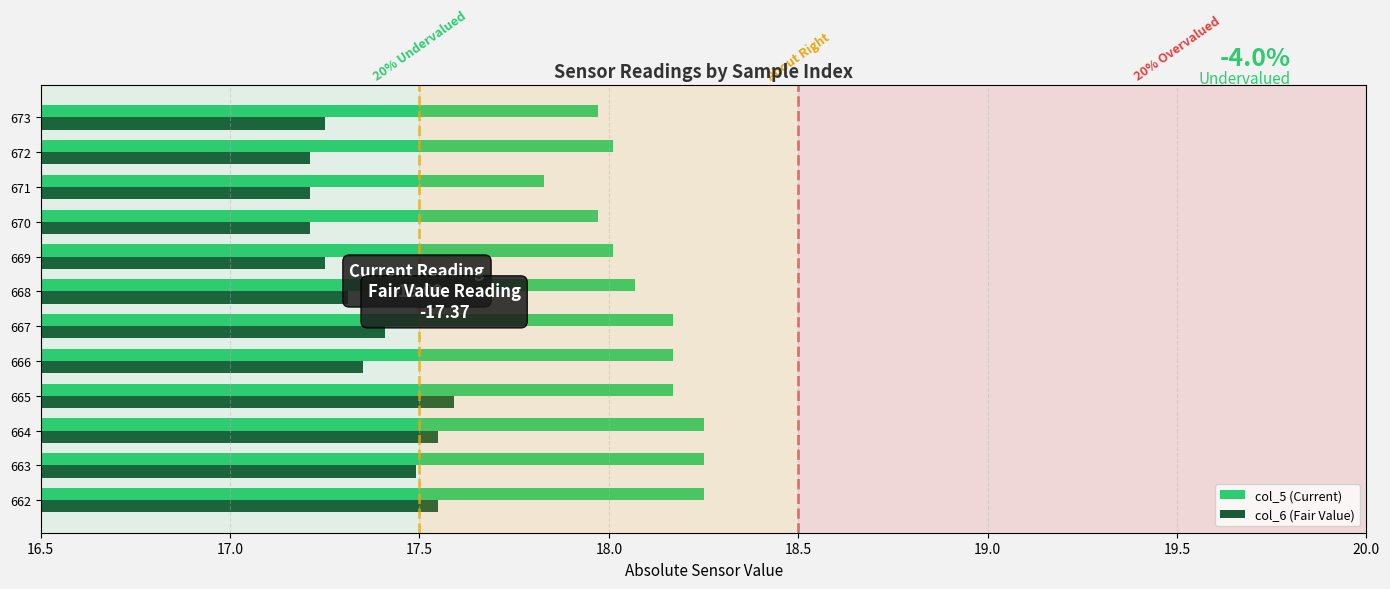

Is the value of col_5 (Current) at 664 greater than the value of col_6 (Fair Value) at 662?

Yes